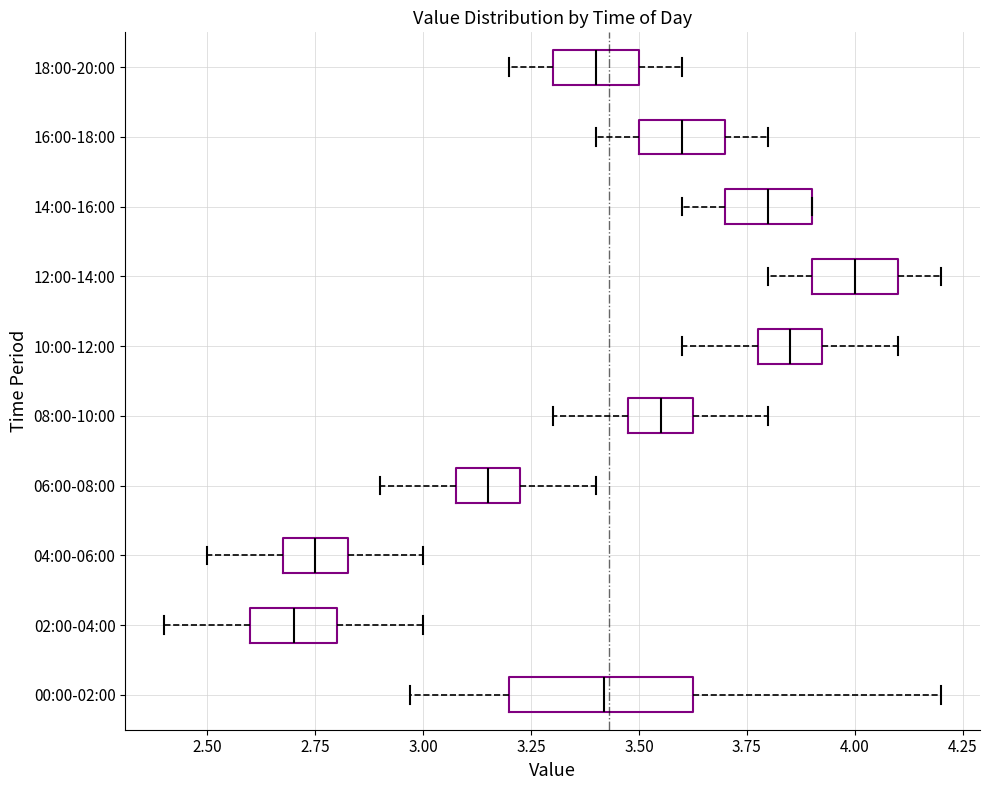

Reading bottom to top, transcribe this box plot: for each box, give where its median line is, the range the box spans, and where its two whiskers end, as read against the x-axis. The values are not printed on the chart, so give them approximately, as read against the axis.

00:00-02:00: median 3.40, box 3.20 to 3.65, whiskers 2.95 to 4.20
02:00-04:00: median 2.70, box 2.60 to 2.80, whiskers 2.40 to 3.00
04:00-06:00: median 2.75, box 2.70 to 2.85, whiskers 2.50 to 3.00
06:00-08:00: median 3.15, box 3.10 to 3.25, whiskers 2.90 to 3.40
08:00-10:00: median 3.55, box 3.50 to 3.65, whiskers 3.30 to 3.80
10:00-12:00: median 3.85, box 3.80 to 3.95, whiskers 3.60 to 4.10
12:00-14:00: median 4.00, box 3.90 to 4.10, whiskers 3.80 to 4.20
14:00-16:00: median 3.80, box 3.70 to 3.90, whiskers 3.60 to 3.90
16:00-18:00: median 3.60, box 3.50 to 3.70, whiskers 3.40 to 3.80
18:00-20:00: median 3.40, box 3.30 to 3.50, whiskers 3.20 to 3.60